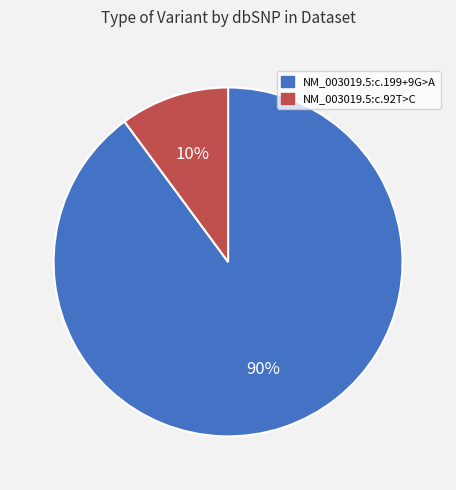

Which slice is the largest?

NM_003019.5:c.199+9G>A